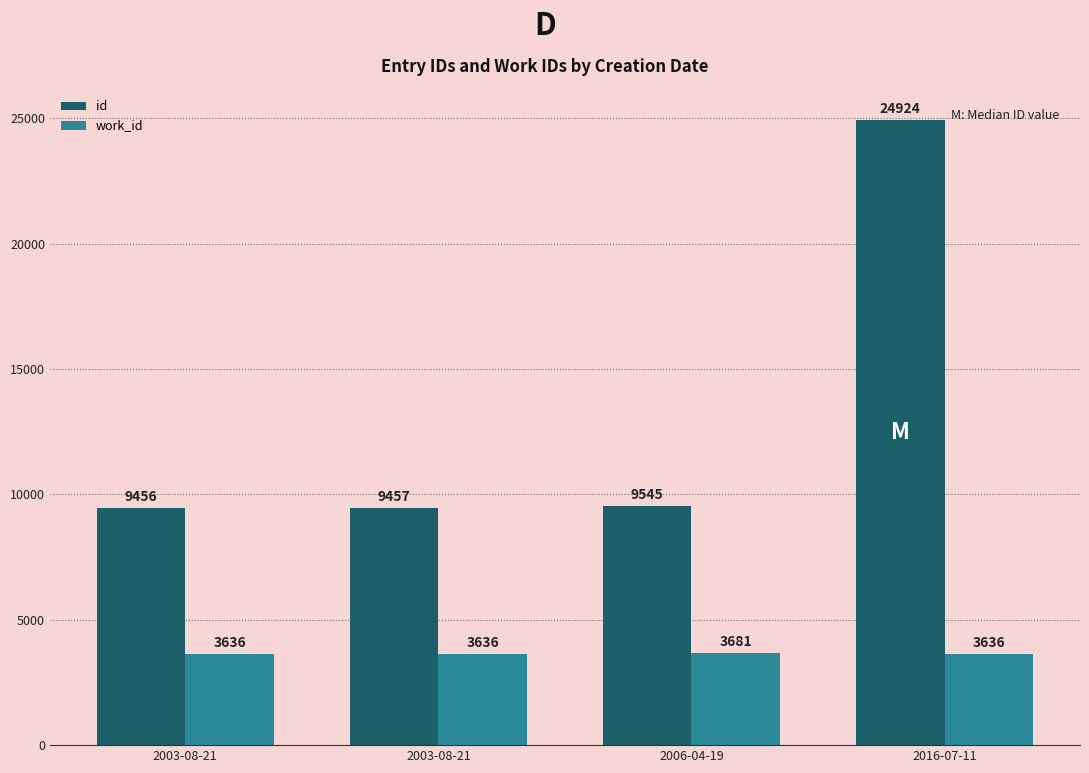

What are all the series names shown in the legend?

id, work_id